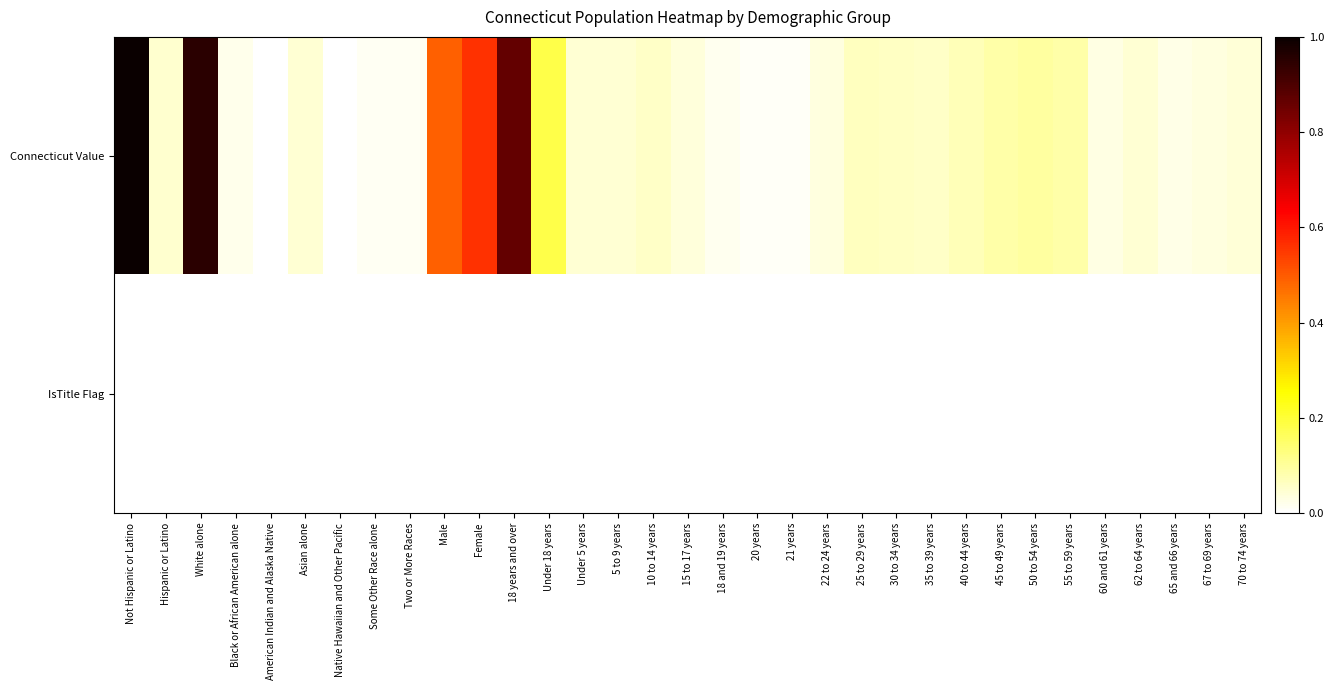

List the series in order of their peak value, lowest first.

IsTitle Flag, Connecticut Value